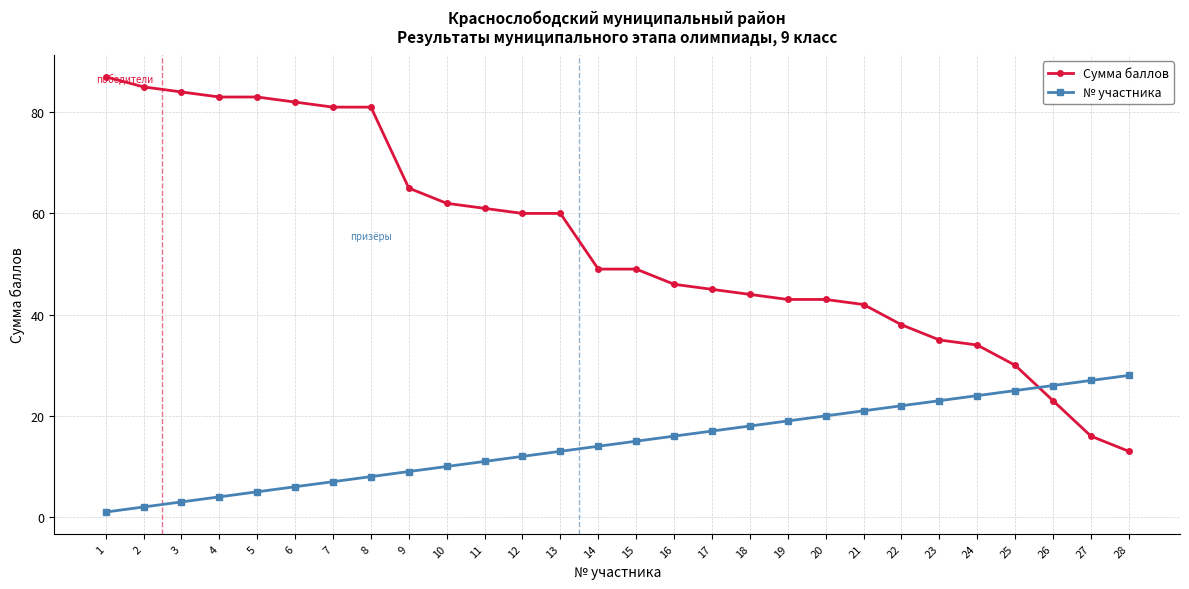

How many lines are shown in the chart?

2